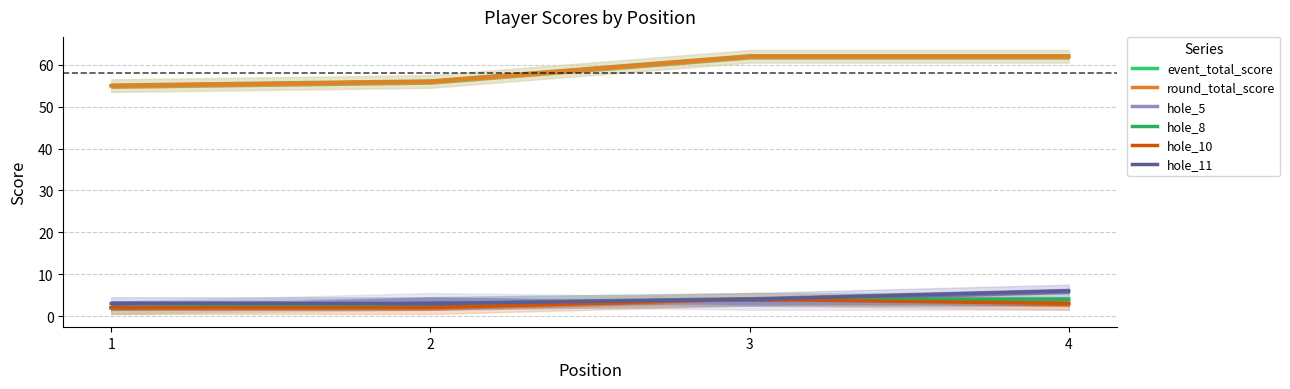

Which category has the lowest value across all series?

1